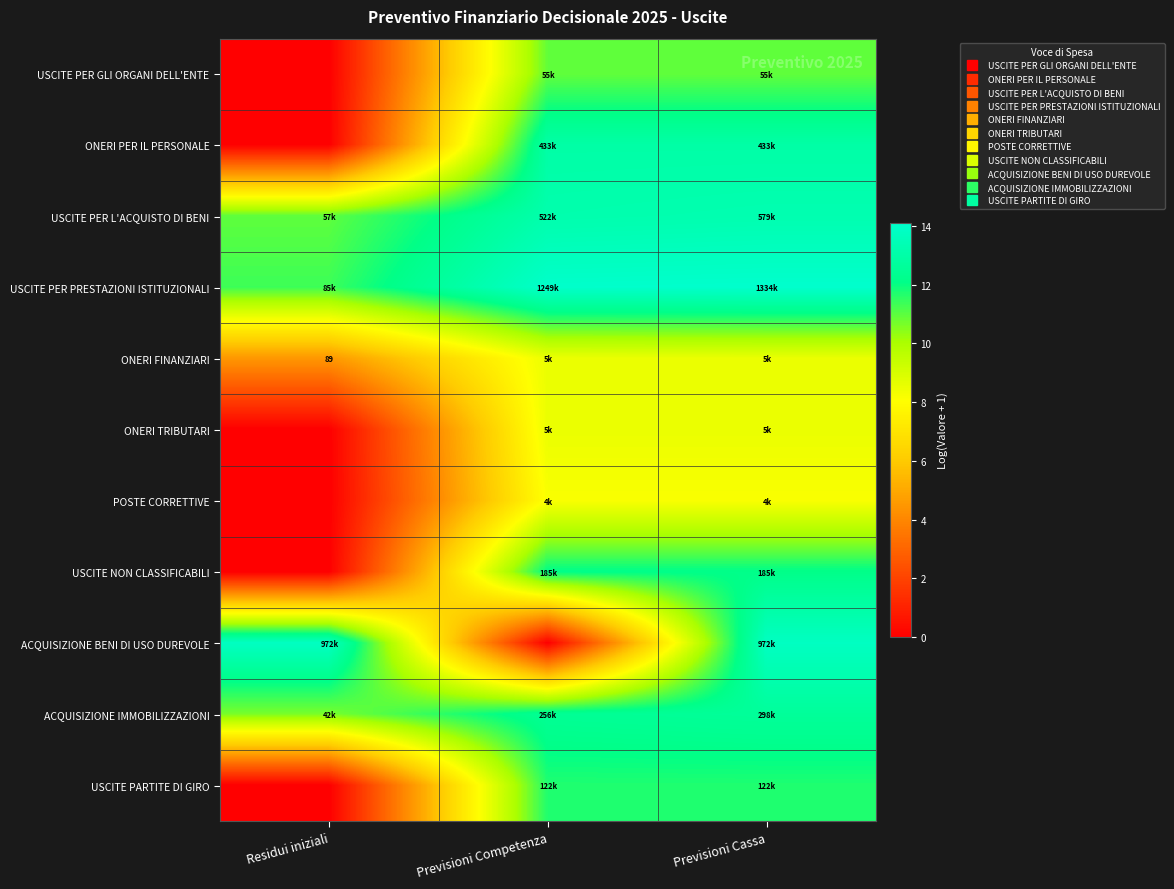

Rank the series by their maximum value, from highest to lowest.

USCITE PER PRESTAZIONI ISTITUZIONALI, ACQUISIZIONE BENI DI USO DUREVOLE, USCITE PER L'ACQUISTO DI BENI, ONERI PER IL PERSONALE, ACQUISIZIONE IMMOBILIZZAZIONI, USCITE NON CLASSIFICABILI, USCITE PARTITE DI GIRO, USCITE PER GLI ORGANI DELL'ENTE, ONERI FINANZIARI, ONERI TRIBUTARI, POSTE CORRETTIVE